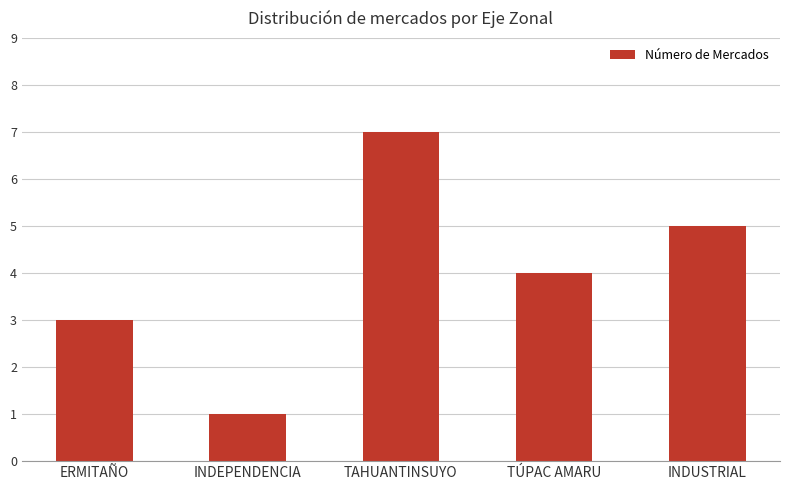

How many distinct data groups are displayed?

1